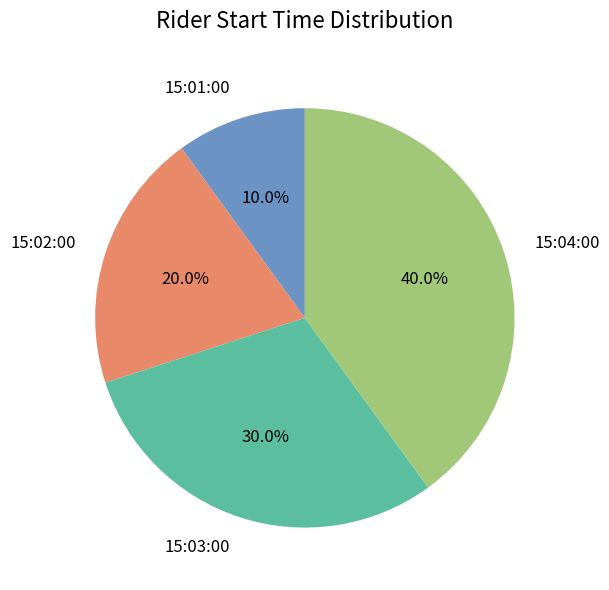

How much of the chart is everything except 15:02:00?

80.0%